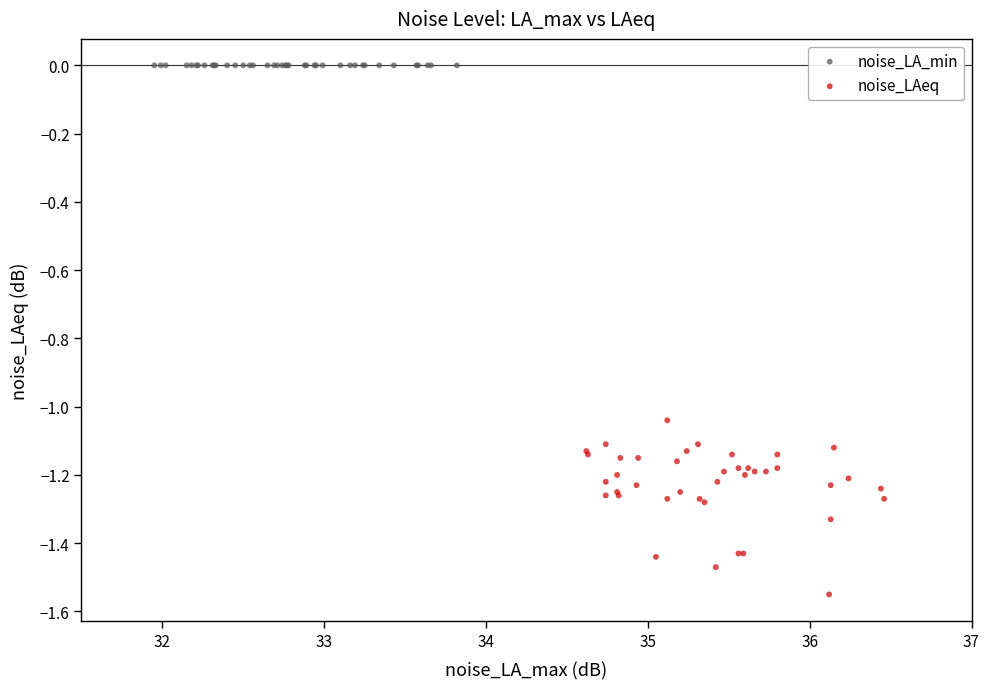

What are all the series names shown in the legend?

noise_LA_min, noise_LAeq